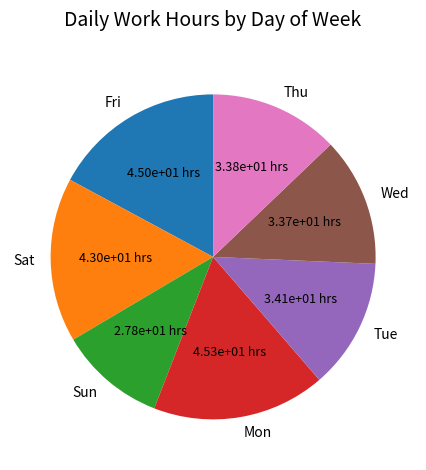

How many slices are in this pie chart?

7